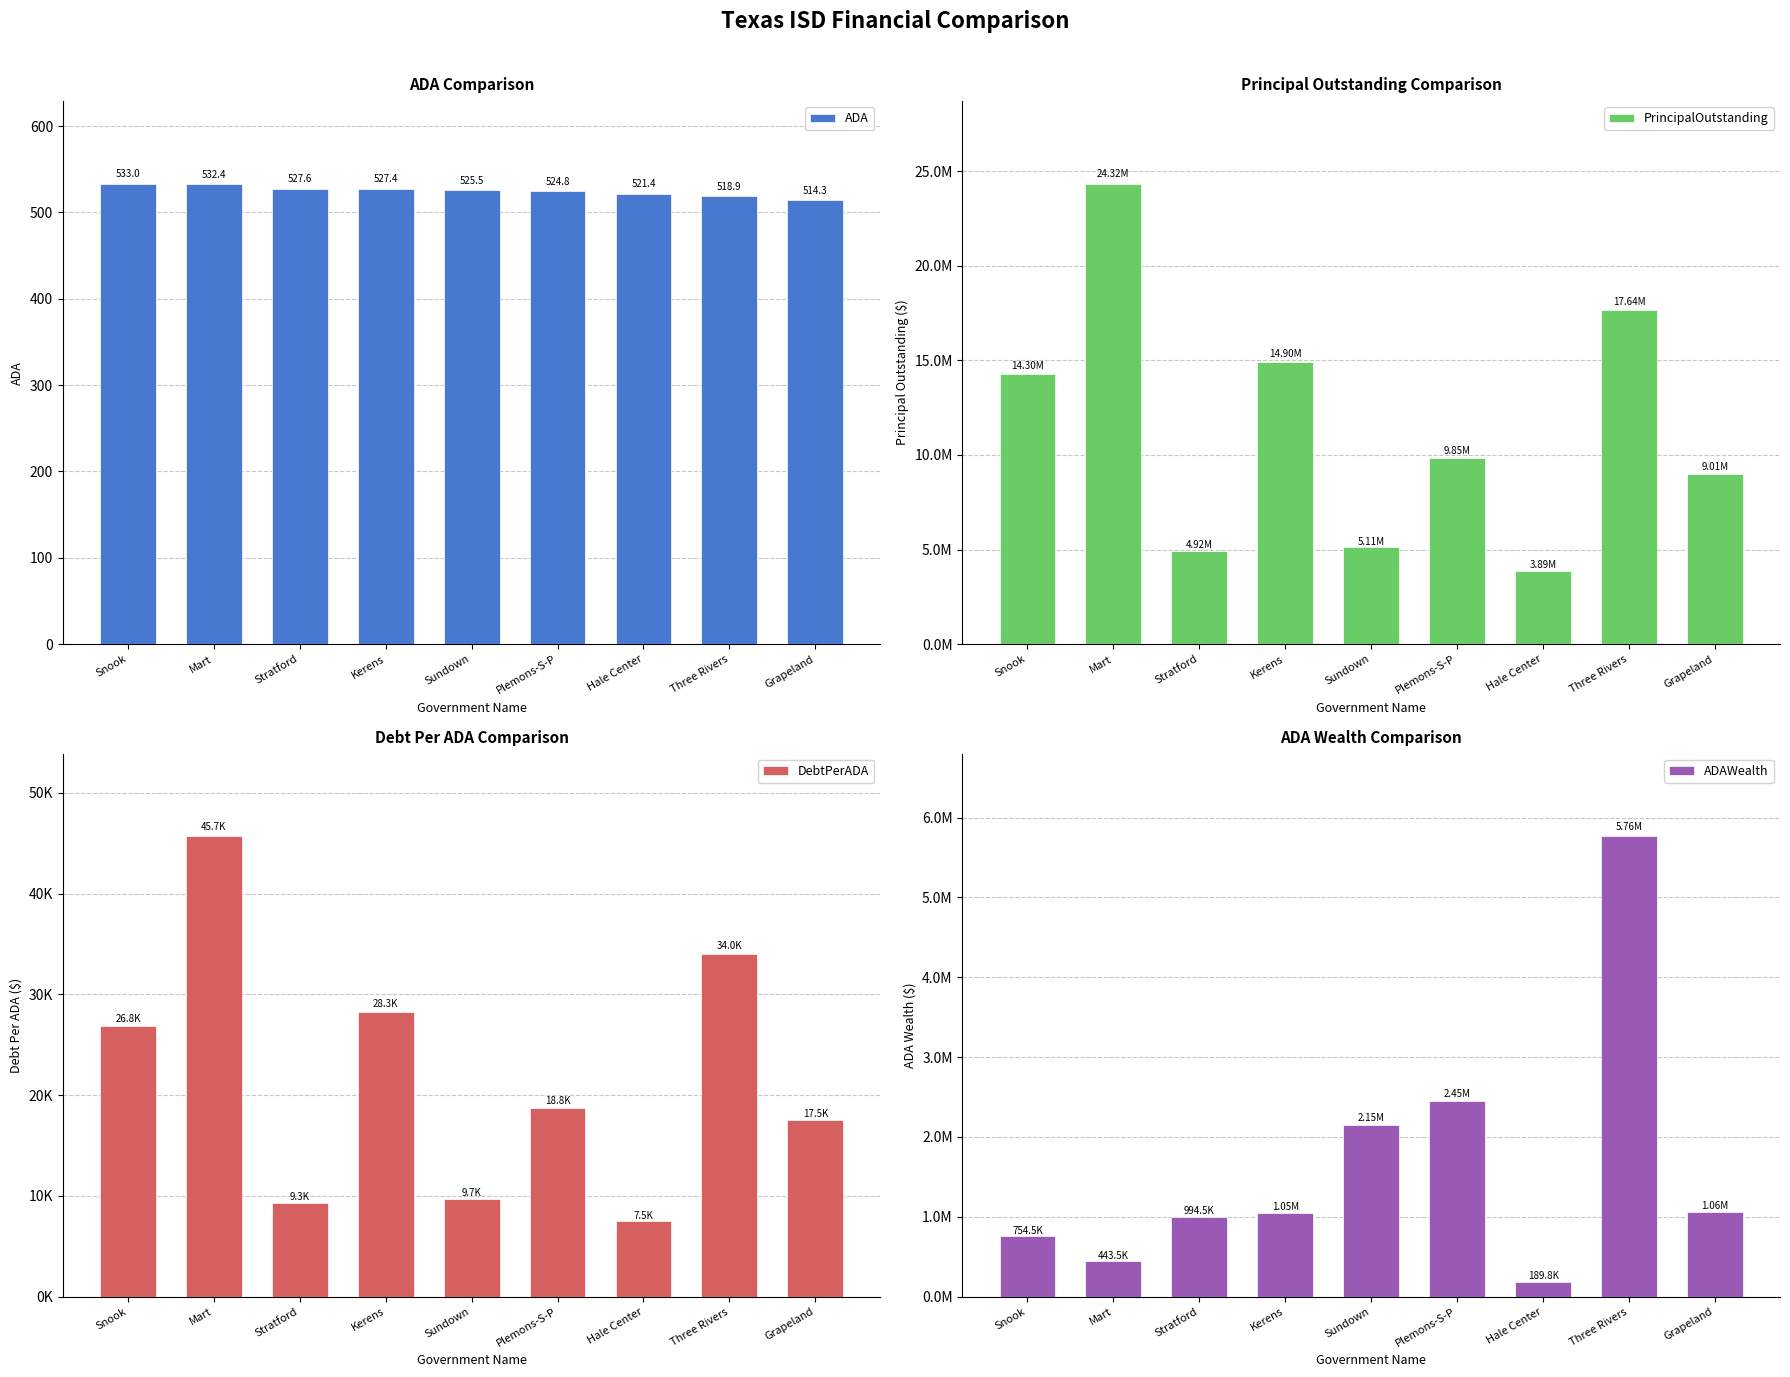

Which category has the lowest value across all series?

Grapeland